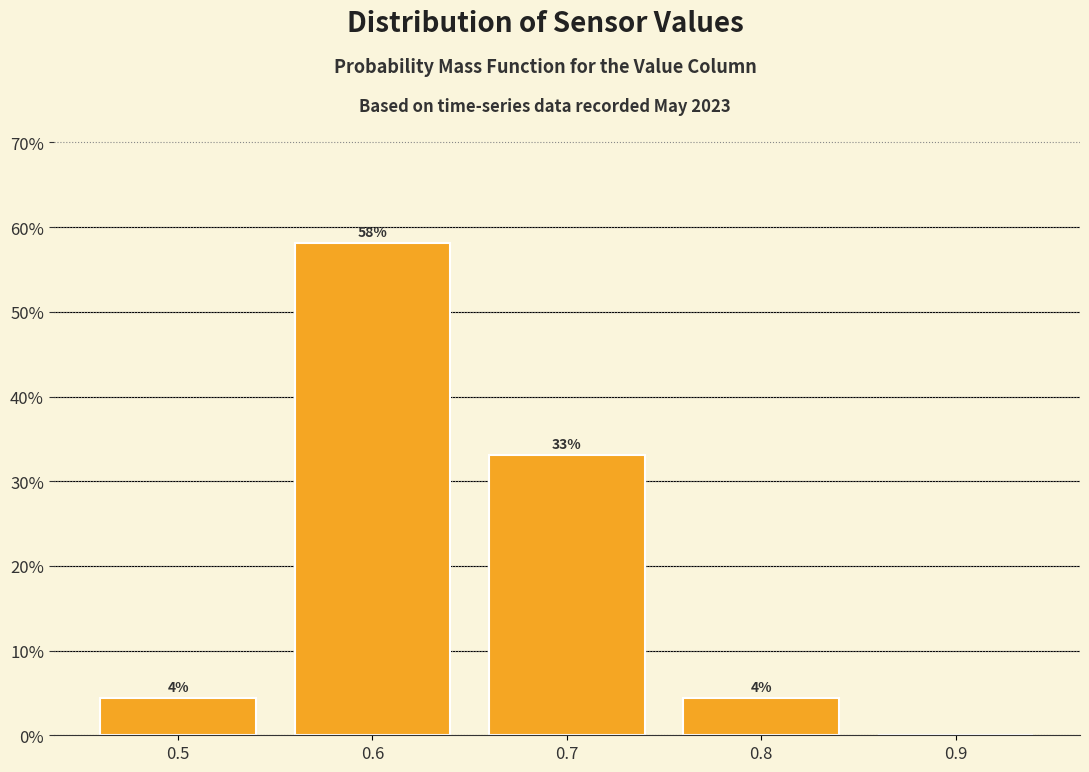

Which range on the x-axis has the tallest bar?

0.55 to 0.65